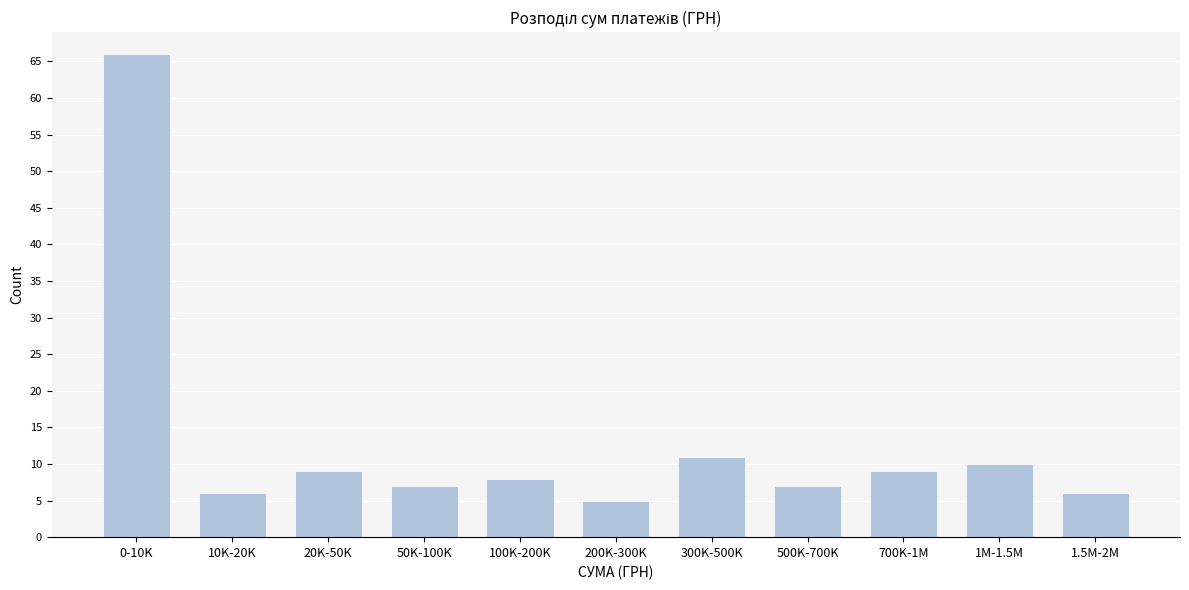

Reading left to right, extract all data points from this chart.

66	6	9	7	8	5	11	7	9	10	6